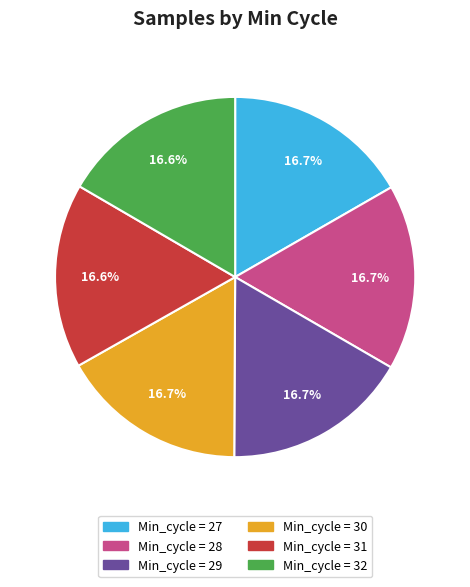

Does any single category account for the majority?

No